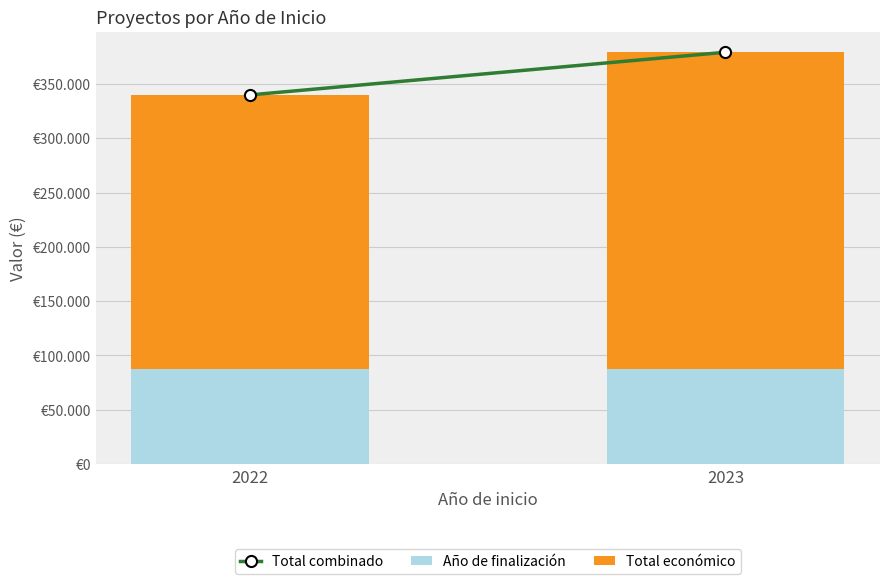

Are the bars grouped side by side (vs. stacked)?

No